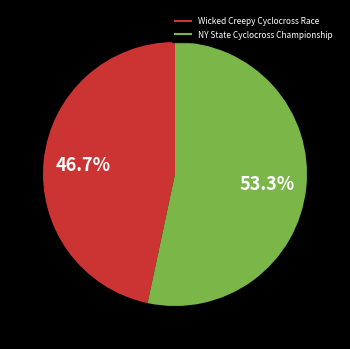

Rank the categories by value from lowest to highest.

Wicked Creepy Cyclocross Race, NY State Cyclocross Championship